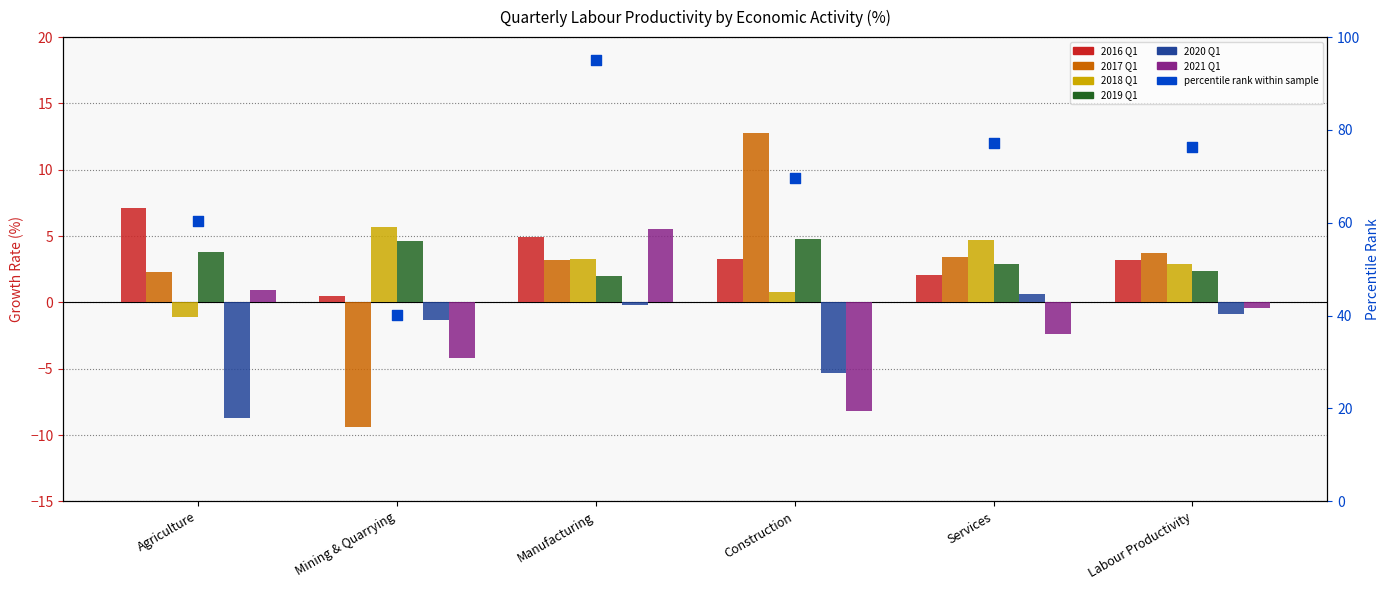

At which category is the sum across all series the highest?

Manufacturing